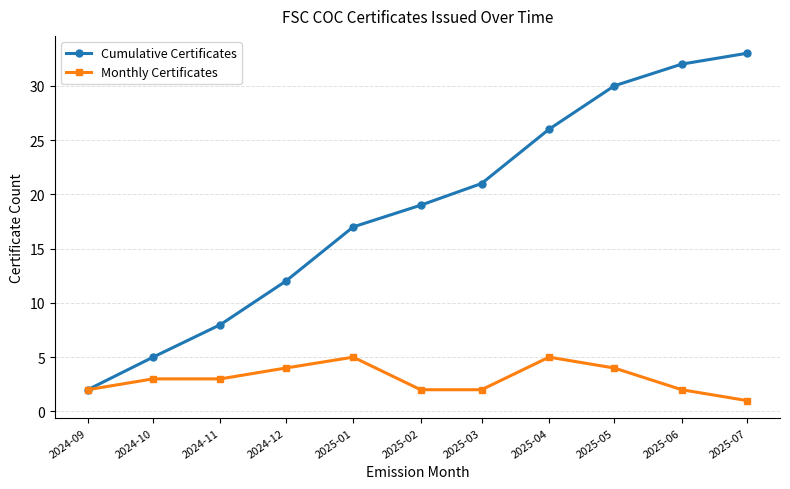

Which series has the largest range (max minus min)?

Cumulative Certificates